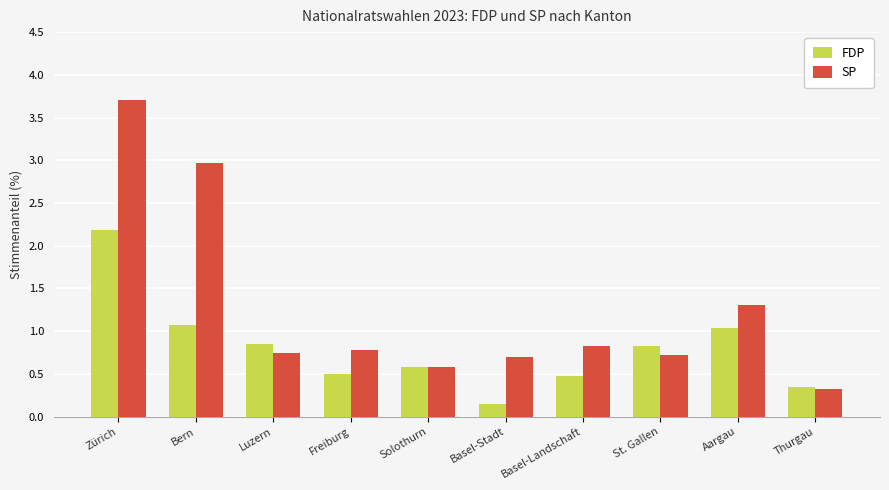

The value of SP at Basel-Landschaft is 0.5. True or false?

False